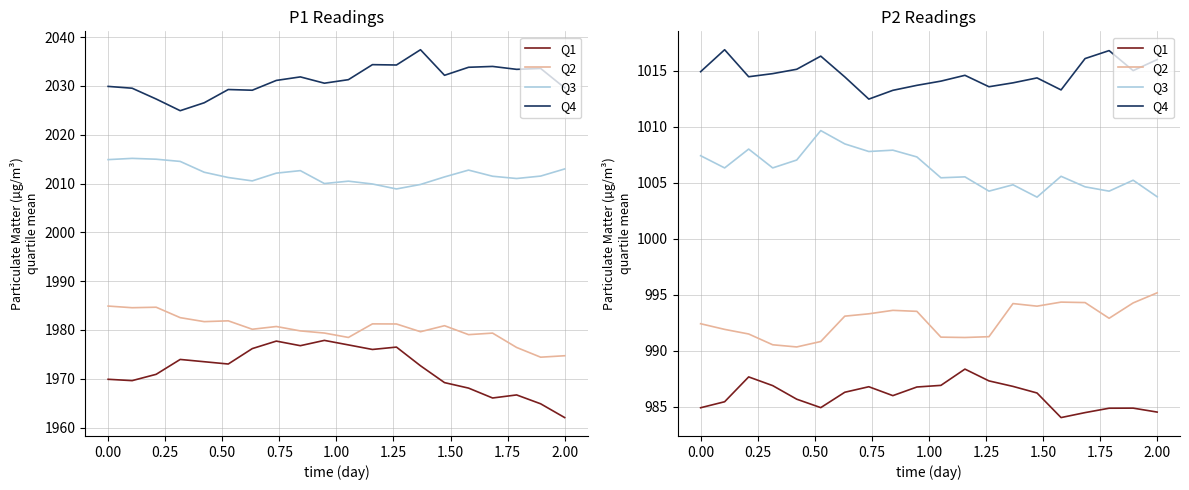

True or false: Q2 and Q3 intersect in this chart.

False